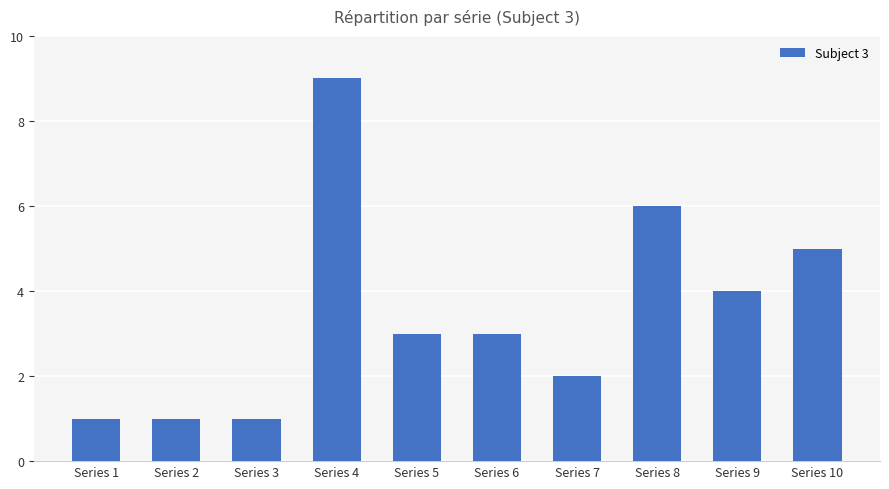

What value does the data have at Series 10?

5